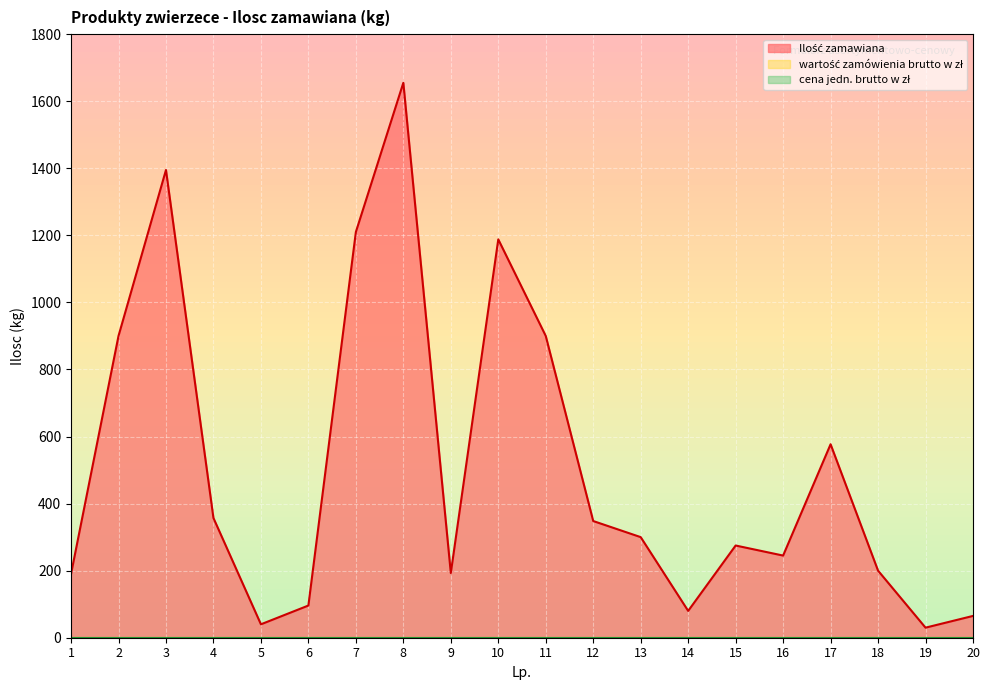

Does the chart display data point markers on the line(s)?

No